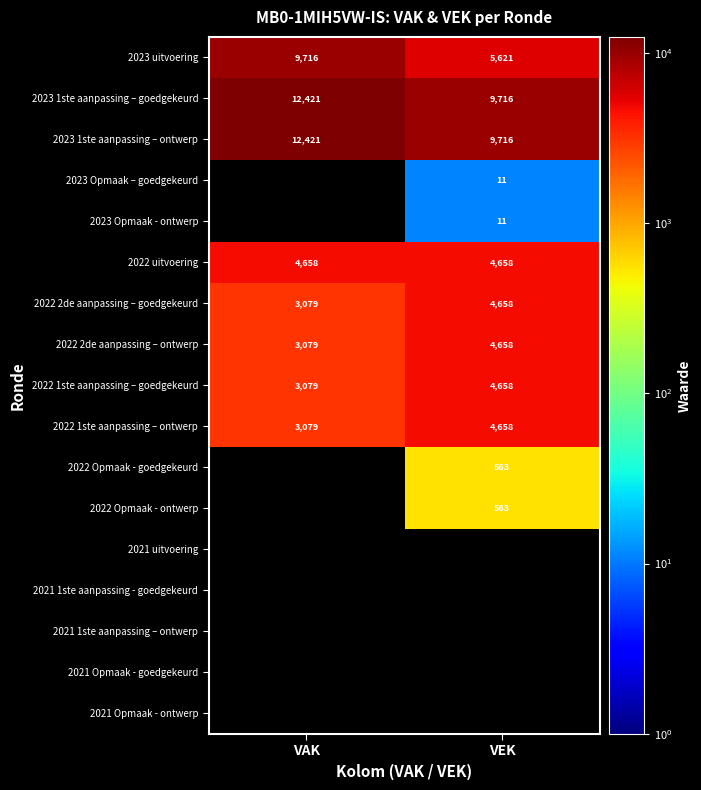

How many series are shown in this chart?

17